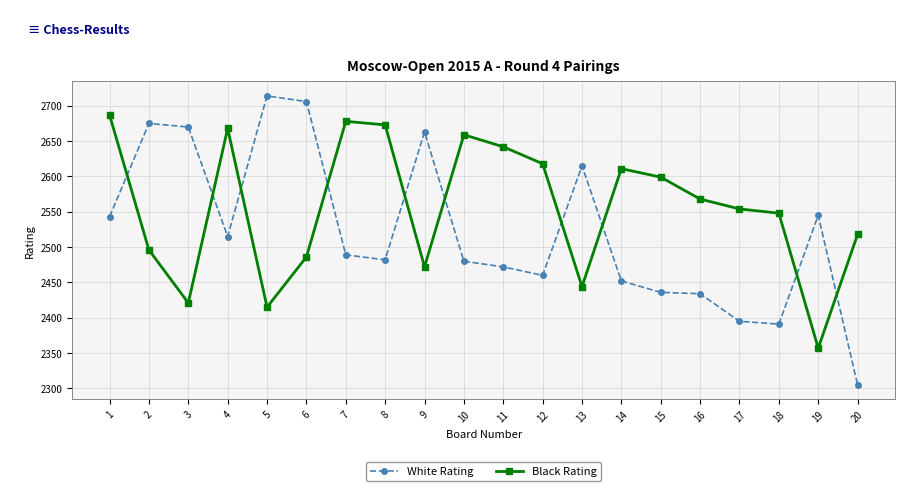

What is the average value of the White Rating series?

2522